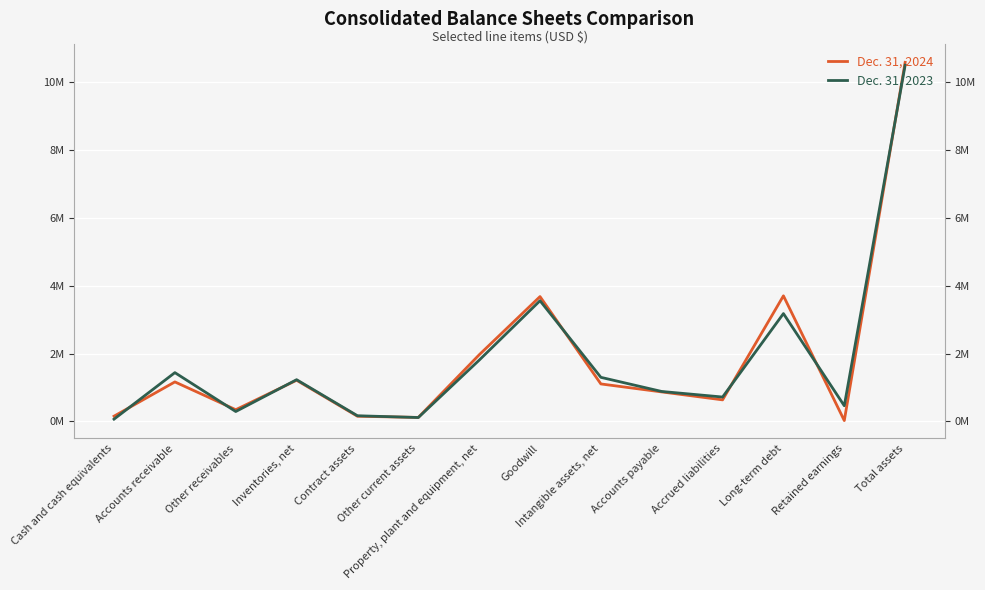

At Accounts receivable, list the series in order from largest to smallest.

Dec. 31, 2023, Dec. 31, 2024